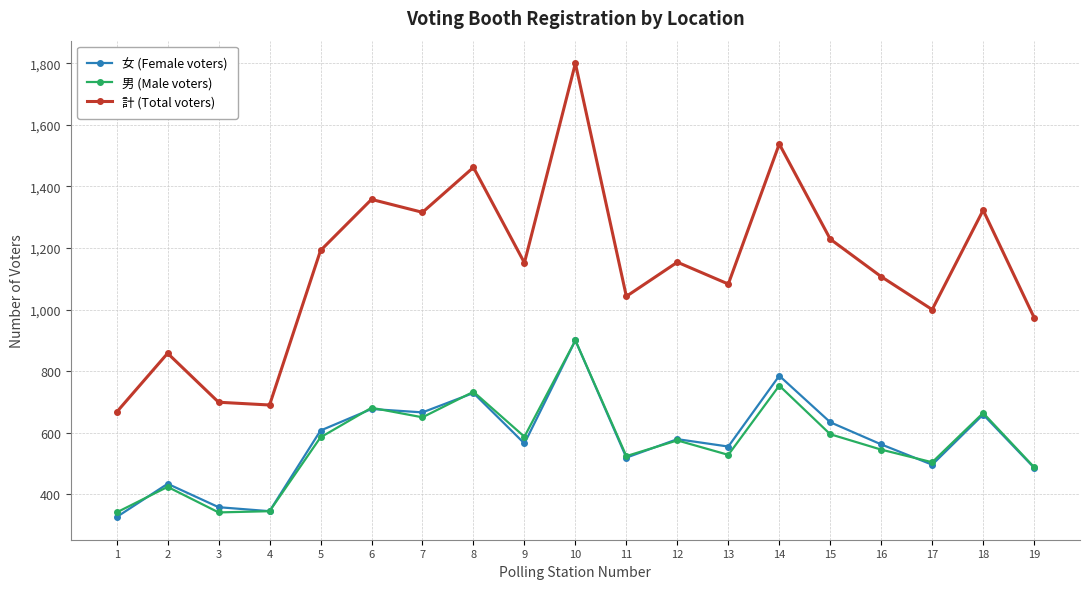

True or false: 男 (Male voters) has more than 0 interior local peaks.

True